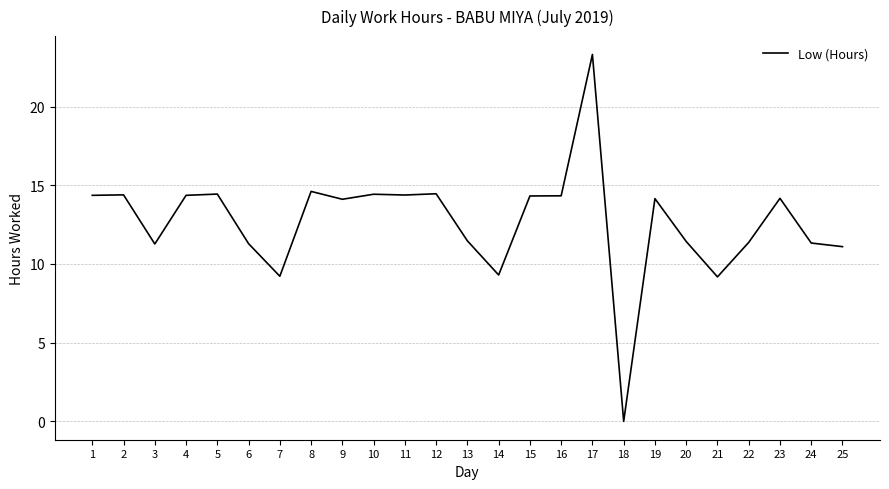

Which label corresponds to the largest value in the chart?

17